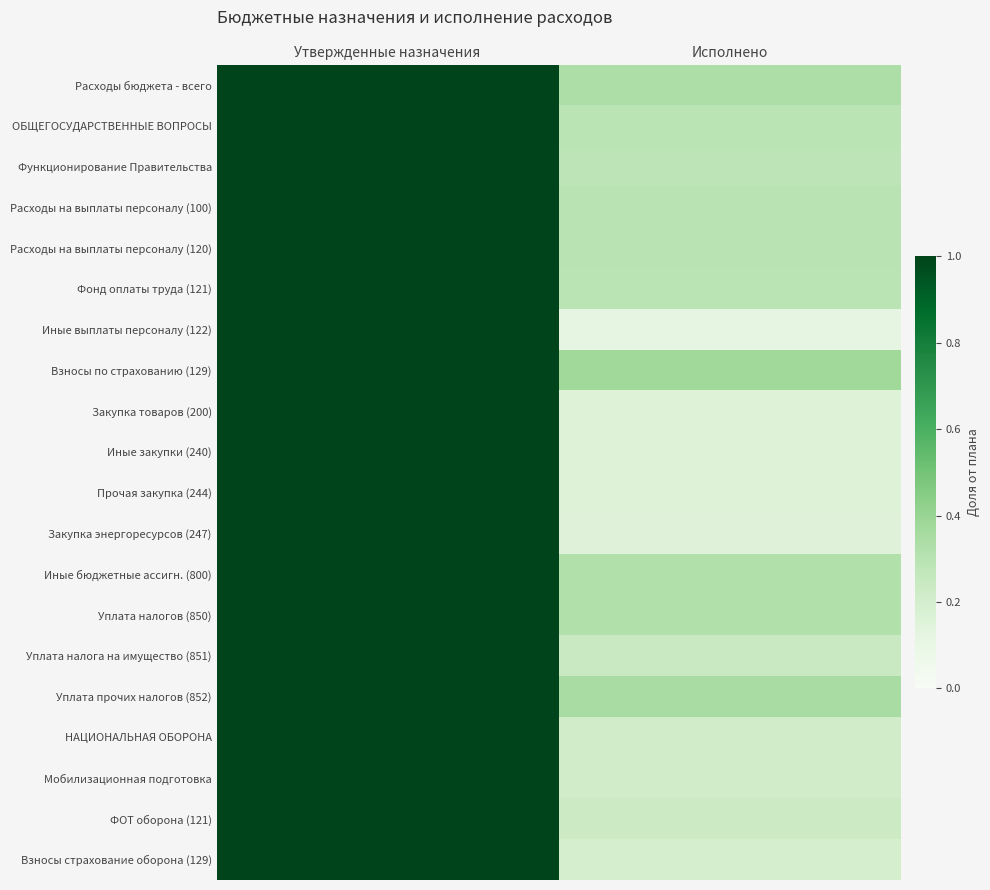

Reading left to right, list all the values displayed in this chart.

Расходы бюджета - всего: Утвержденные назначения=1.0	Исполнено=0.3
ОБЩЕГОСУДАРСТВЕННЫЕ ВОПРОСЫ: Утвержденные назначения=1.0	Исполнено=0.3
Функционирование Правительства: Утвержденные назначения=1.0	Исполнено=0.3
Расходы на выплаты персоналу (100): Утвержденные назначения=1.0	Исполнено=0.3
Расходы на выплаты персоналу (120): Утвержденные назначения=1.0	Исполнено=0.3
Фонд оплаты труда (121): Утвержденные назначения=1.0	Исполнено=0.3
Иные выплаты персоналу (122): Утвержденные назначения=1.0	Исполнено=0.1
Взносы по страхованию (129): Утвержденные назначения=1.0	Исполнено=0.4
Закупка товаров (200): Утвержденные назначения=1.0	Исполнено=0.2
Иные закупки (240): Утвержденные назначения=1.0	Исполнено=0.2
Прочая закупка (244): Утвержденные назначения=1.0	Исполнено=0.2
Закупка энергоресурсов (247): Утвержденные назначения=1.0	Исполнено=0.2
Иные бюджетные ассигн. (800): Утвержденные назначения=1.0	Исполнено=0.3
Уплата налогов (850): Утвержденные назначения=1.0	Исполнено=0.3
Уплата налога на имущество (851): Утвержденные назначения=1.0	Исполнено=0.2
Уплата прочих налогов (852): Утвержденные назначения=1.0	Исполнено=0.3
НАЦИОНАЛЬНАЯ ОБОРОНА: Утвержденные назначения=1.0	Исполнено=0.2
Мобилизационная подготовка: Утвержденные назначения=1.0	Исполнено=0.2
ФОТ оборона (121): Утвержденные назначения=1.0	Исполнено=0.2
Взносы страхование оборона (129): Утвержденные назначения=1.0	Исполнено=0.2